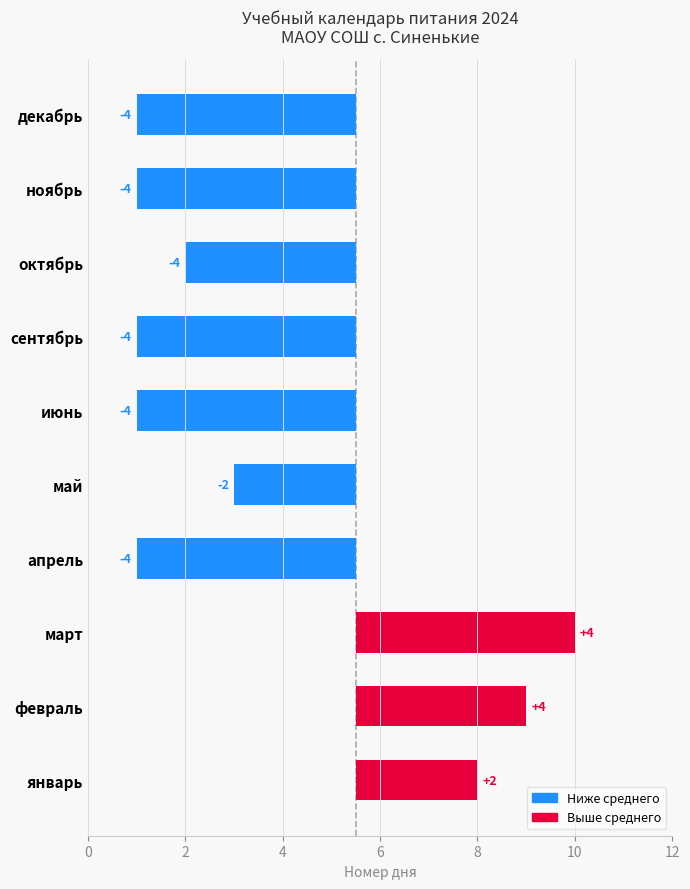

What is the change in value from февраль to декабрь?

-8.0